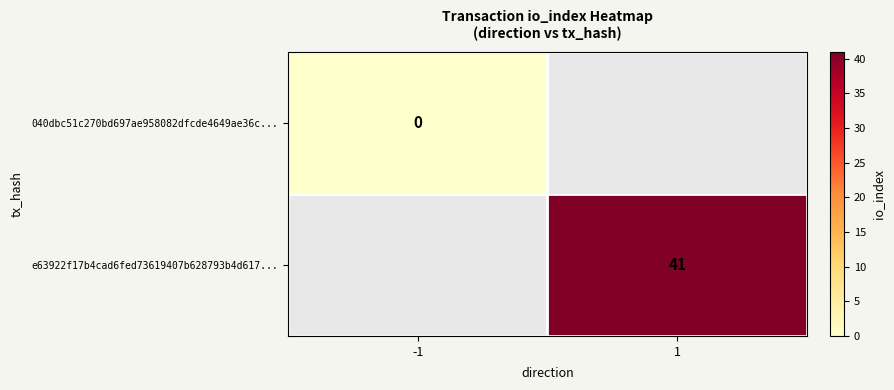

At how many categories does at least one series exceed 18?

1